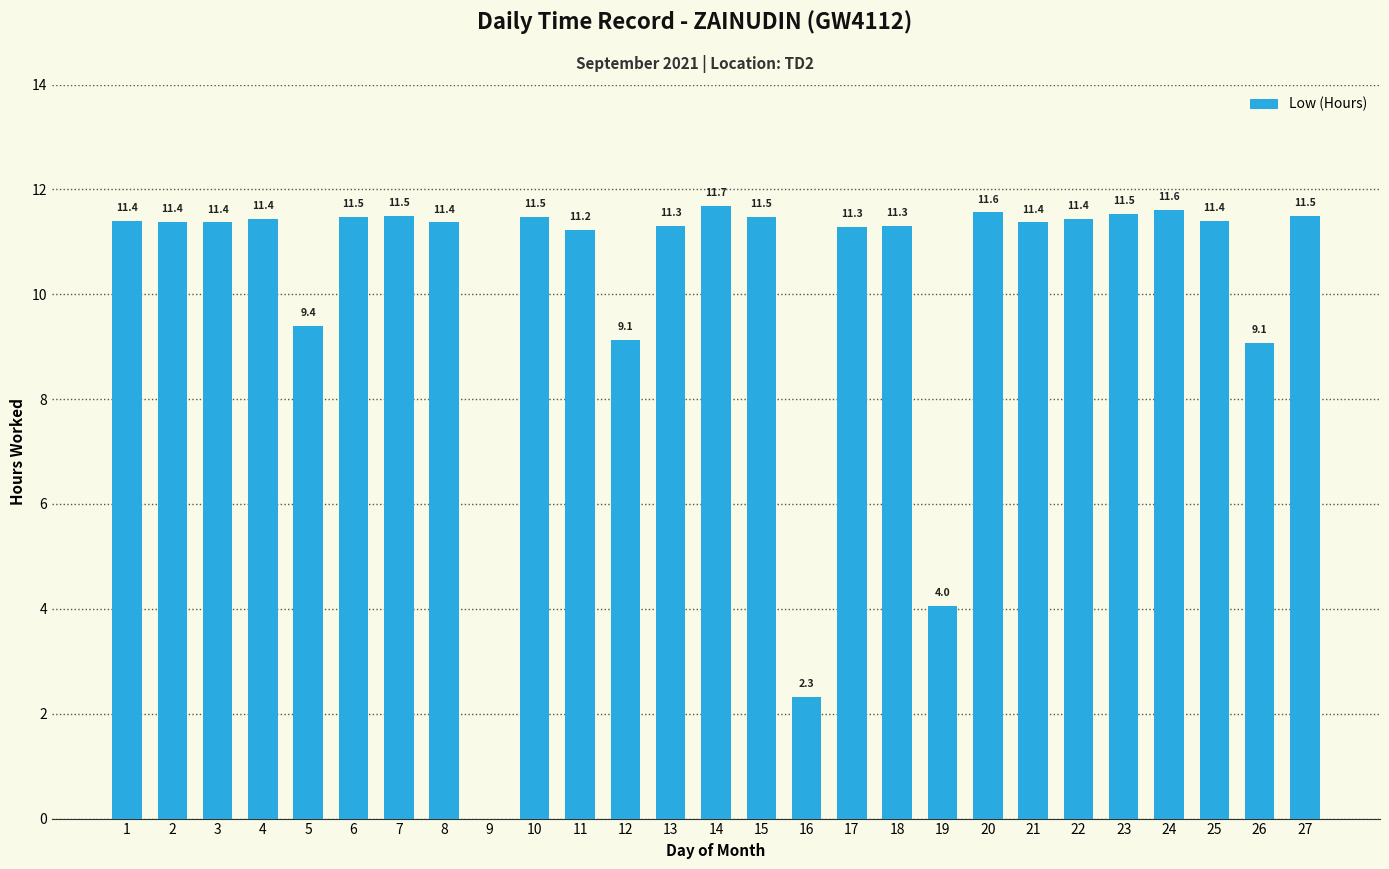

Between 7 and 15, which is larger?

7